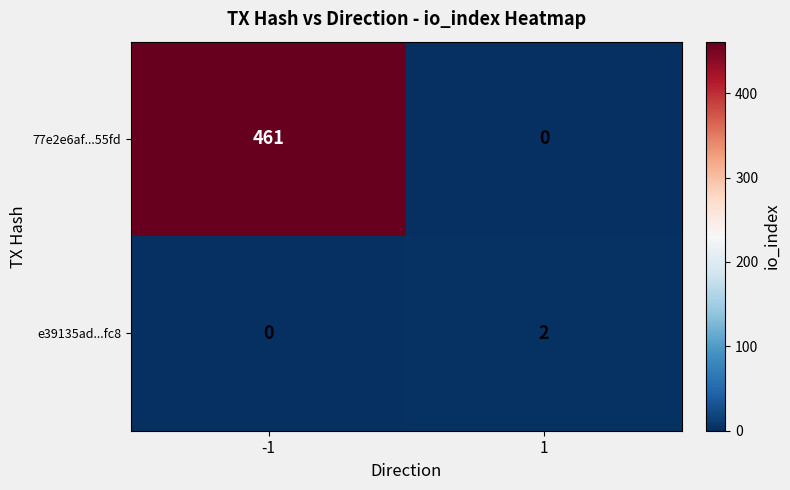

True or false: e39135ad...fc8 has a value of 2 at 1.

True